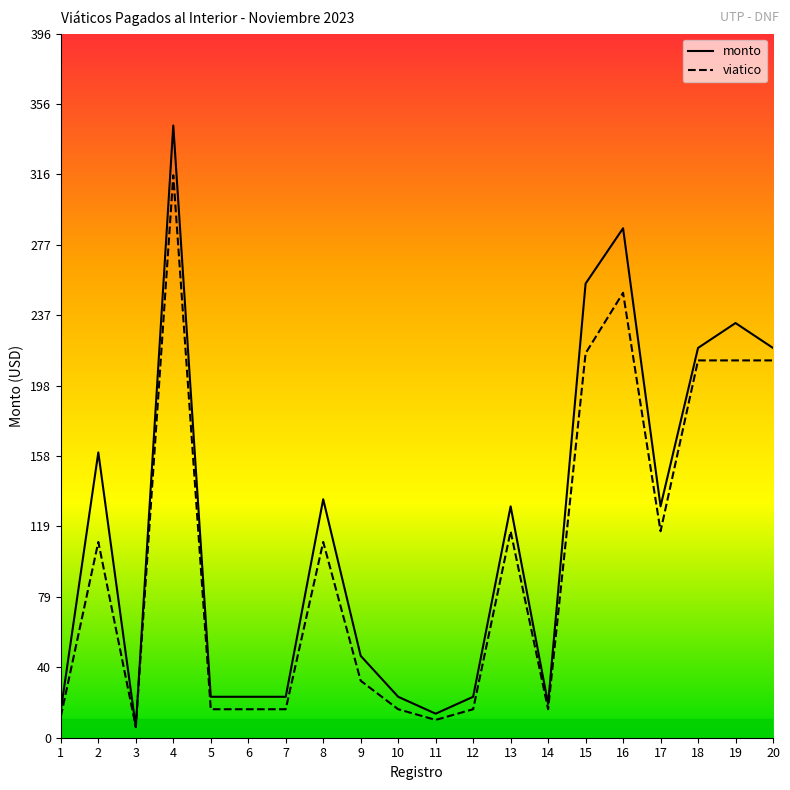

How many data points does each series have?

20